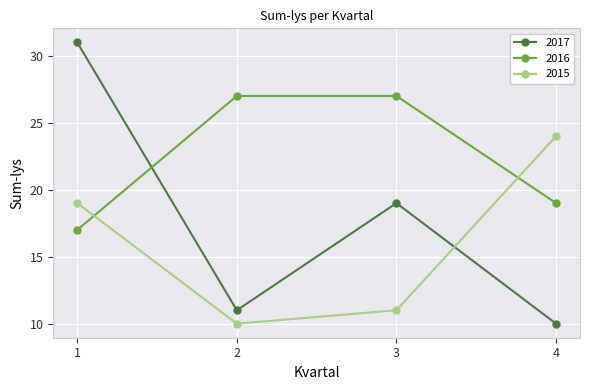

Reading left to right, transcribe all the data shown in this chart.

2017: 31	11	19	10
2016: 17	27	27	19
2015: 19	10	11	24